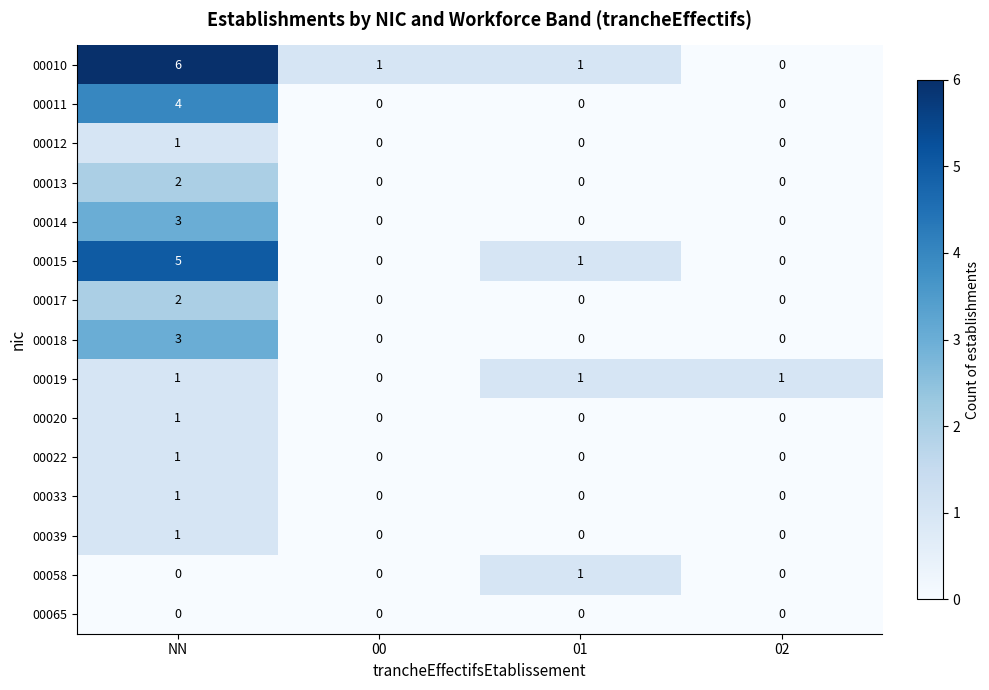

What is the spread (max minus min) of values at NN?

6